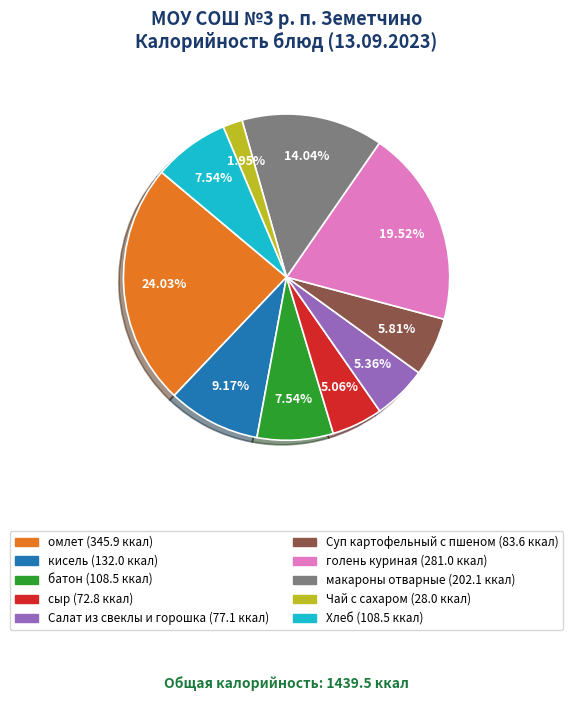

The Суп картофельный с пшеном slice represents 20% of the pie. True or false?

False